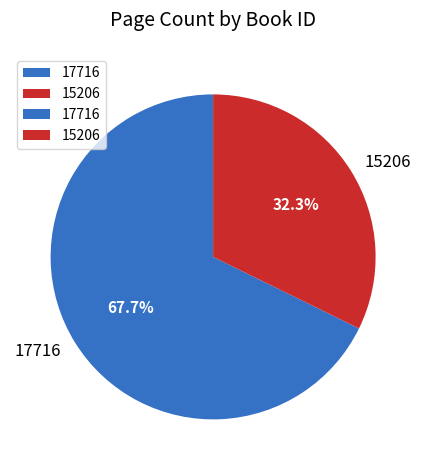

Which slice is the largest?

17716